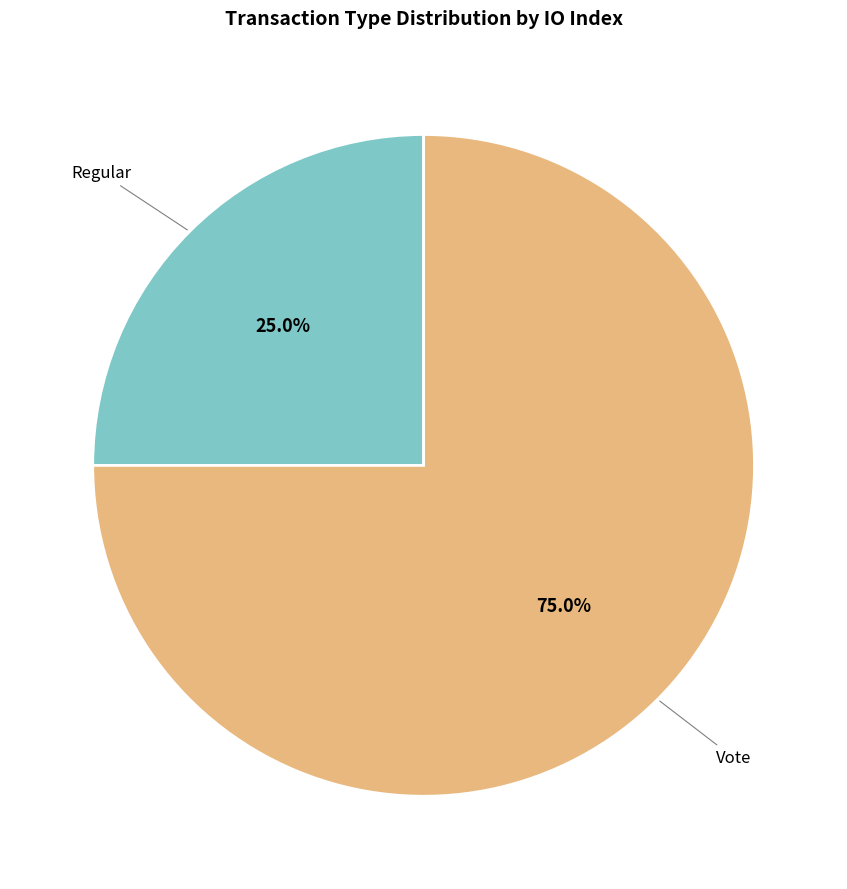

Is there any slice that represents more than half of the pie?

Yes